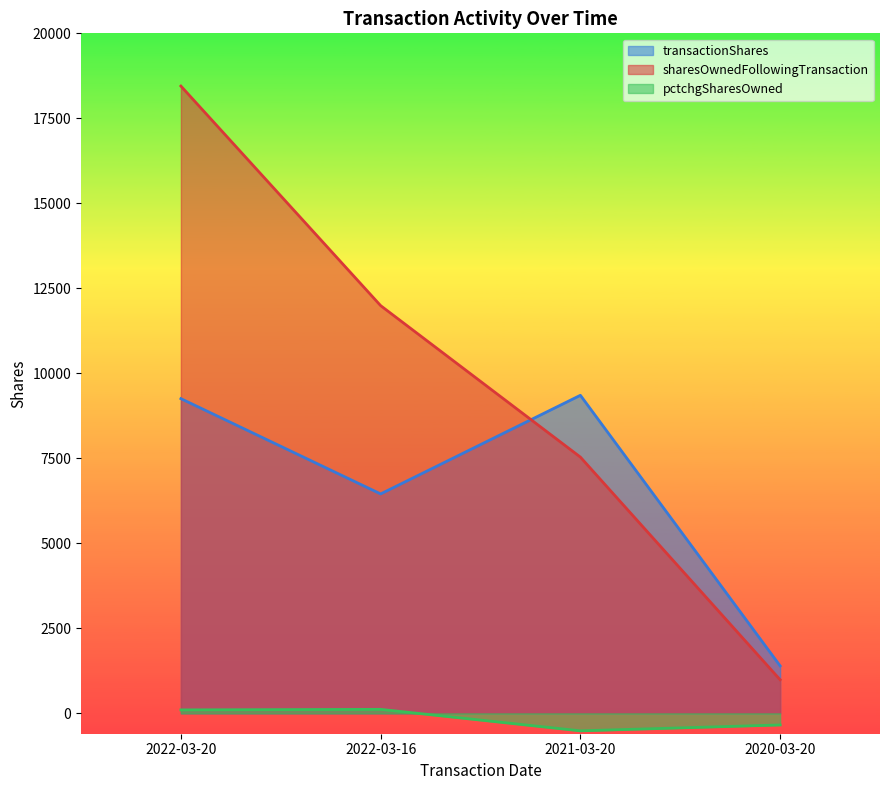

Which series has the widest spread of values?

sharesOwnedFollowingTransaction